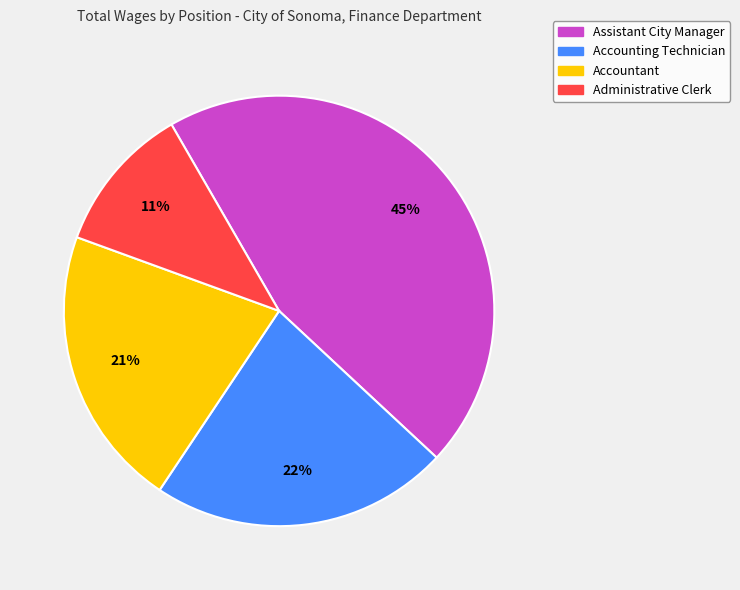

Is the sum of Administrative Clerk and Accounting Technician greater than half?

No